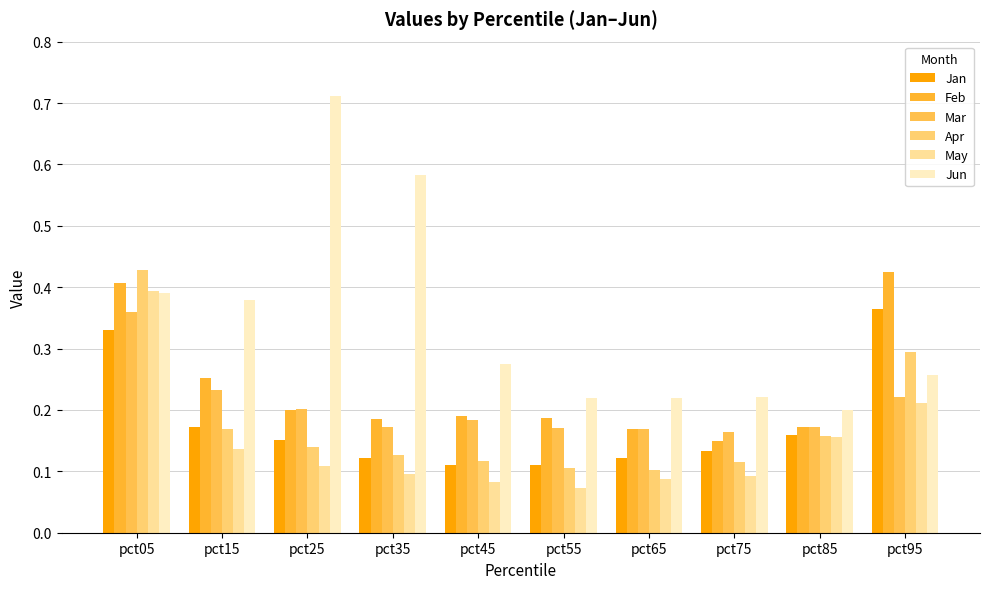

What is the difference between the highest and lowest values at pct55?

0.1